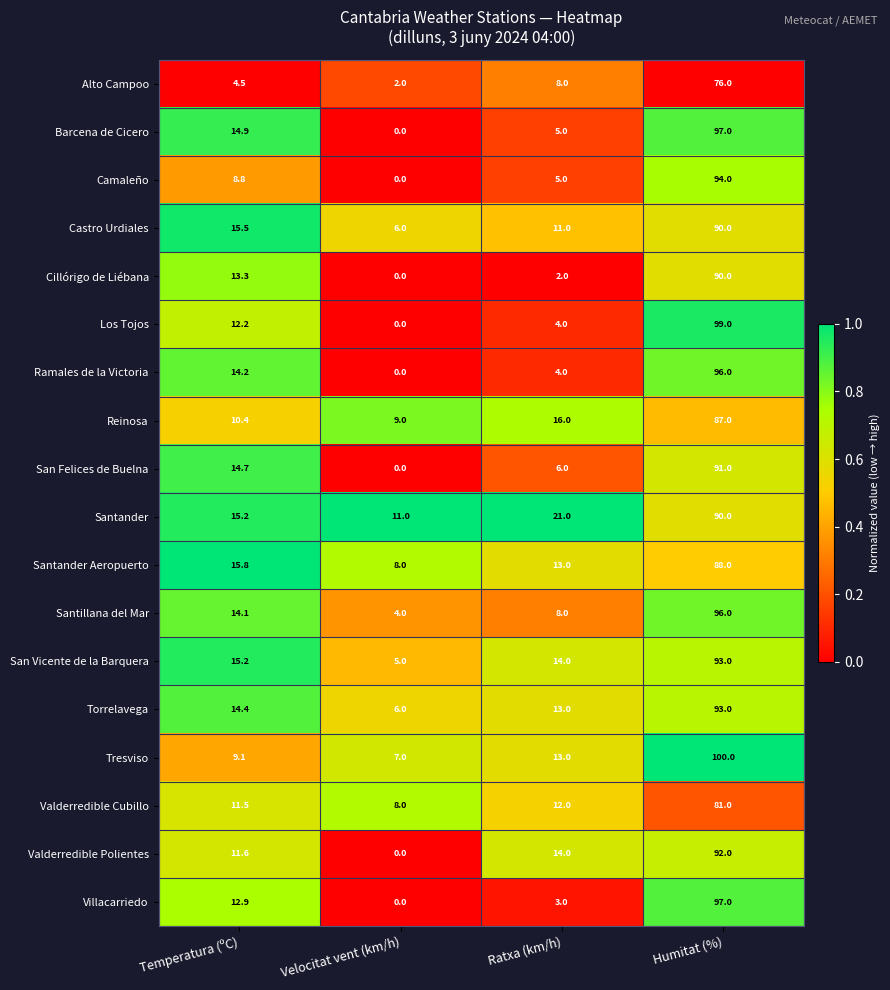

Is it true that Ramales de la Victoria equals 96.0 at Humitat (%)?

True